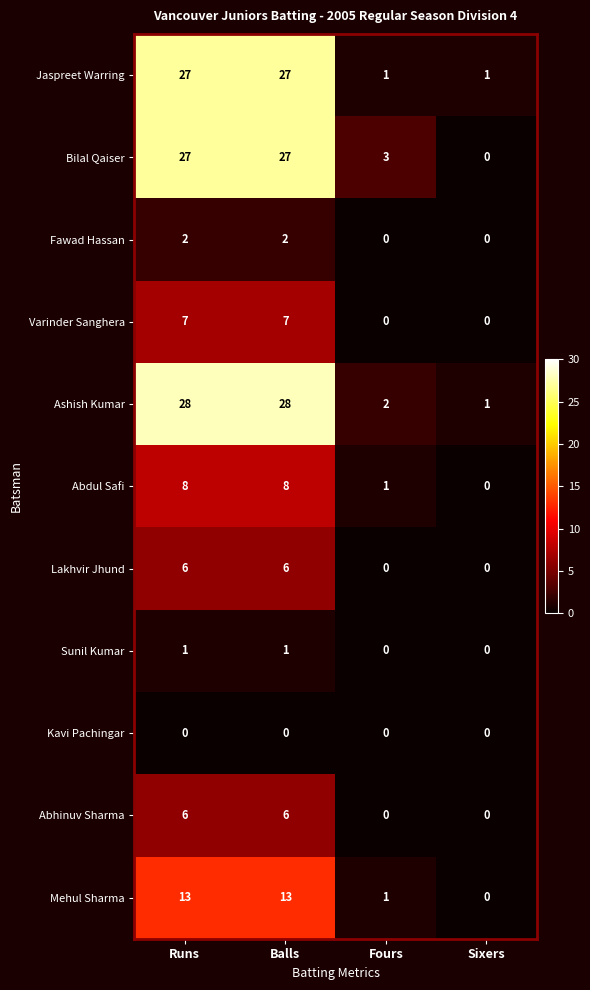

The Mehul Sharma series shows 0 at Fours. True or false?

False